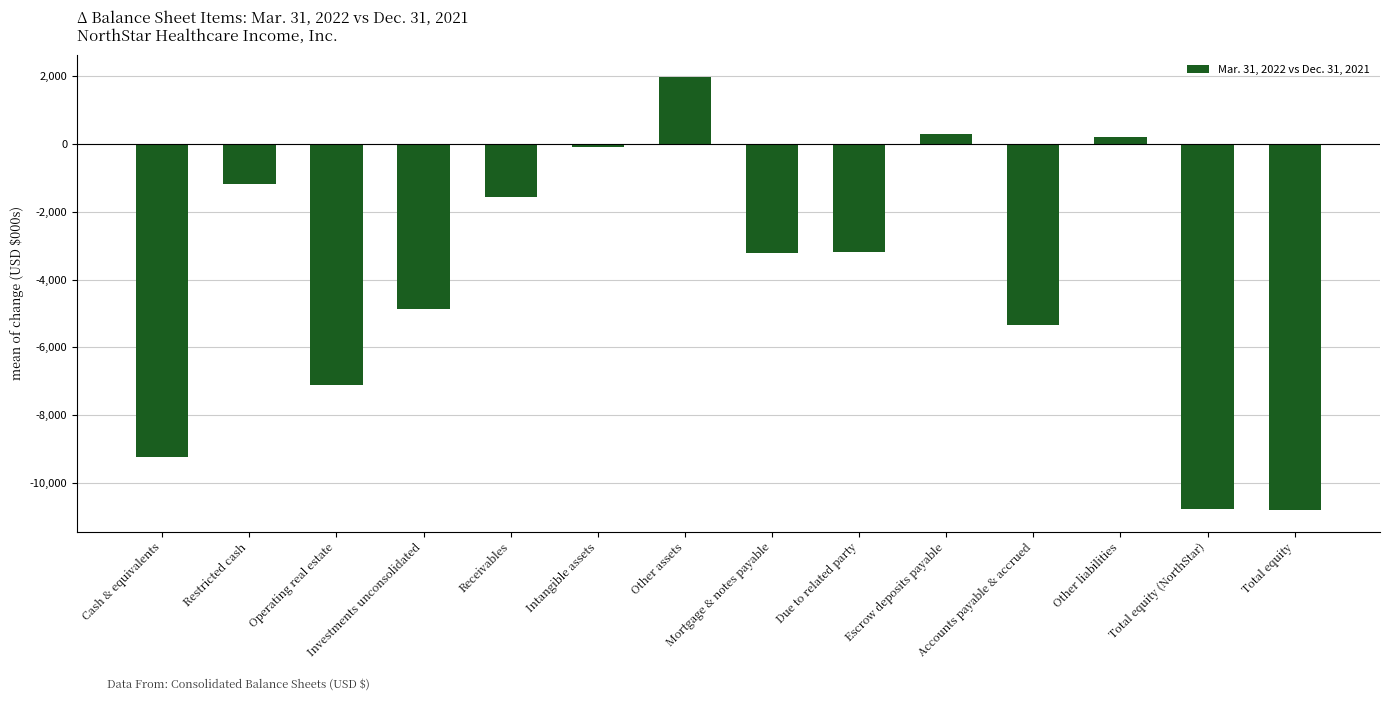

What position from the left is Intangible assets?

6